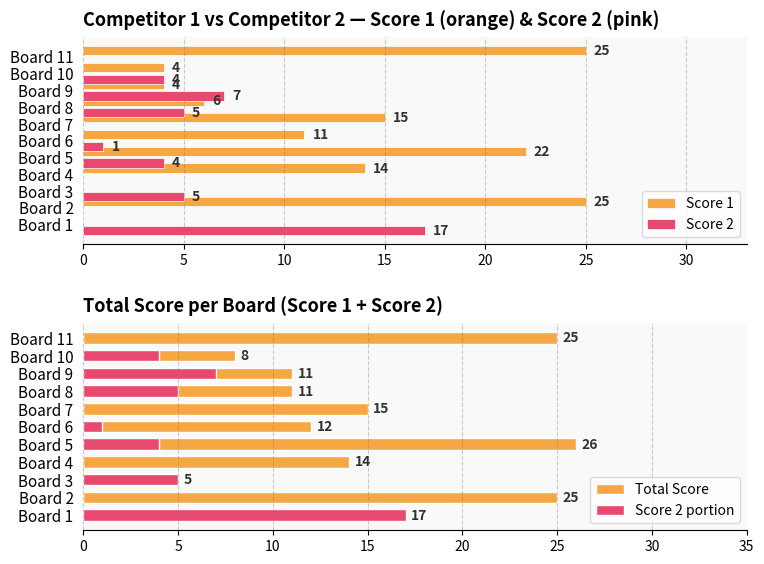

What are all the series names shown in the legend?

Score 1, Score 2, Total Score, Score 2 portion